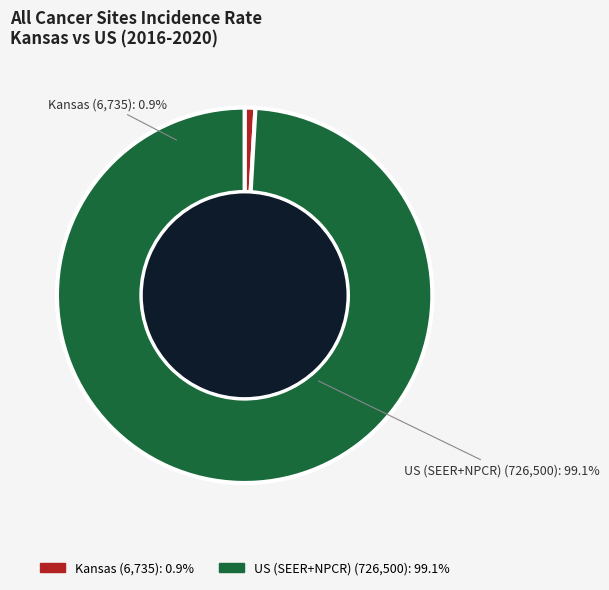

To the nearest percent, what is the difference between the US (SEER+NPCR) and Kansas slice percentages?

98%